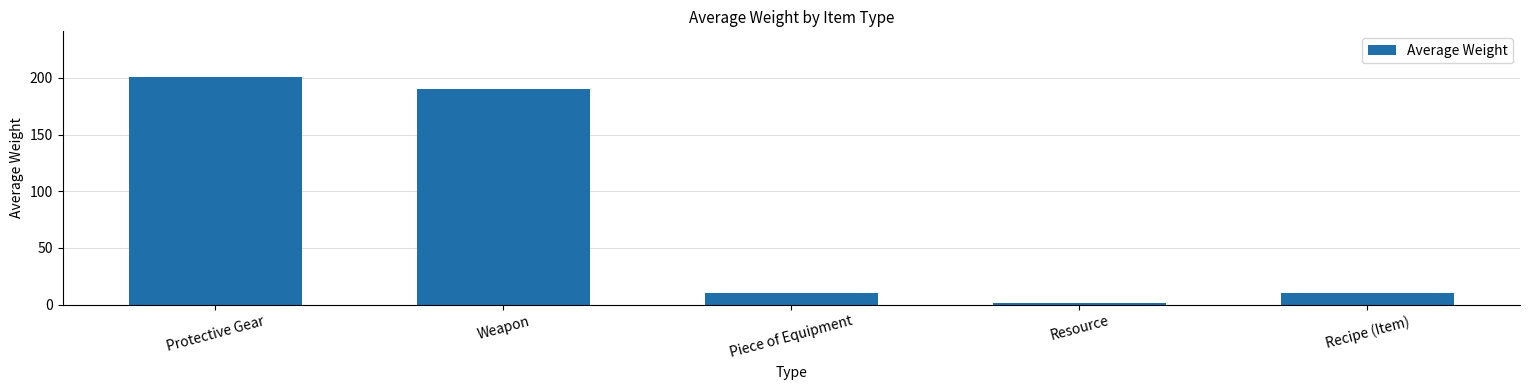

True or false: the data shows 288.3 at Protective Gear.

False